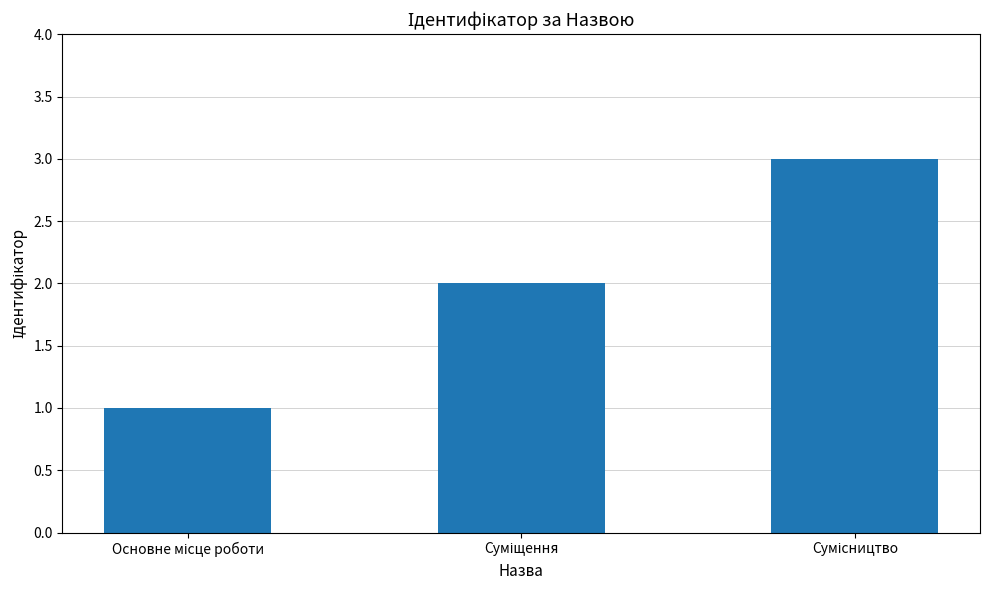

What is the greatest value displayed?

3